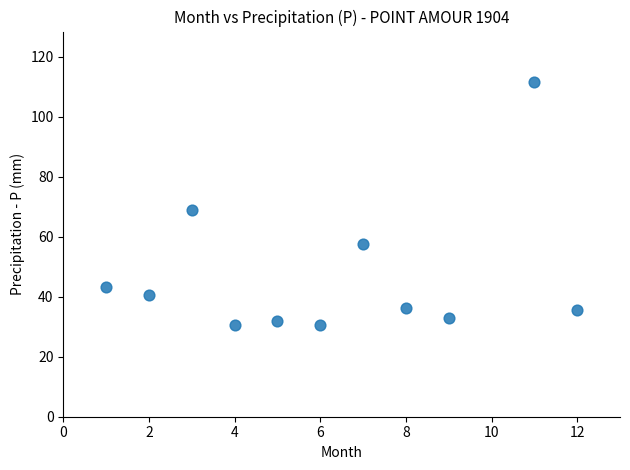

What is the average Y value?

47.2